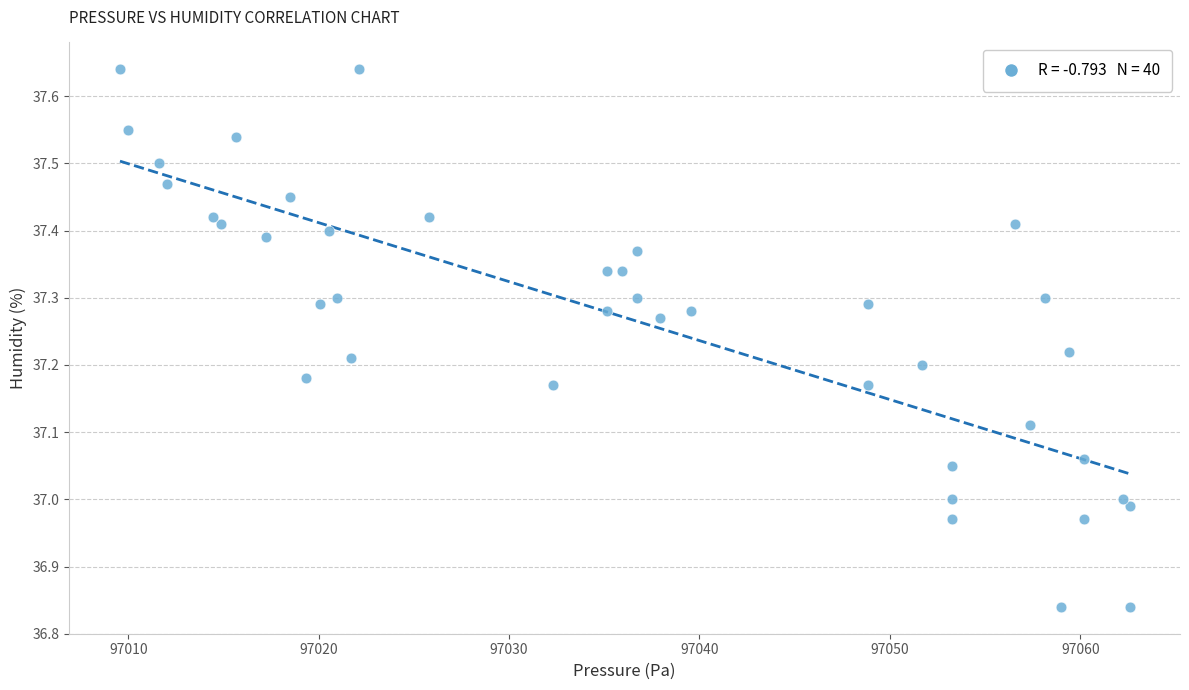

What is the range of X values (max minus min)?

53.0